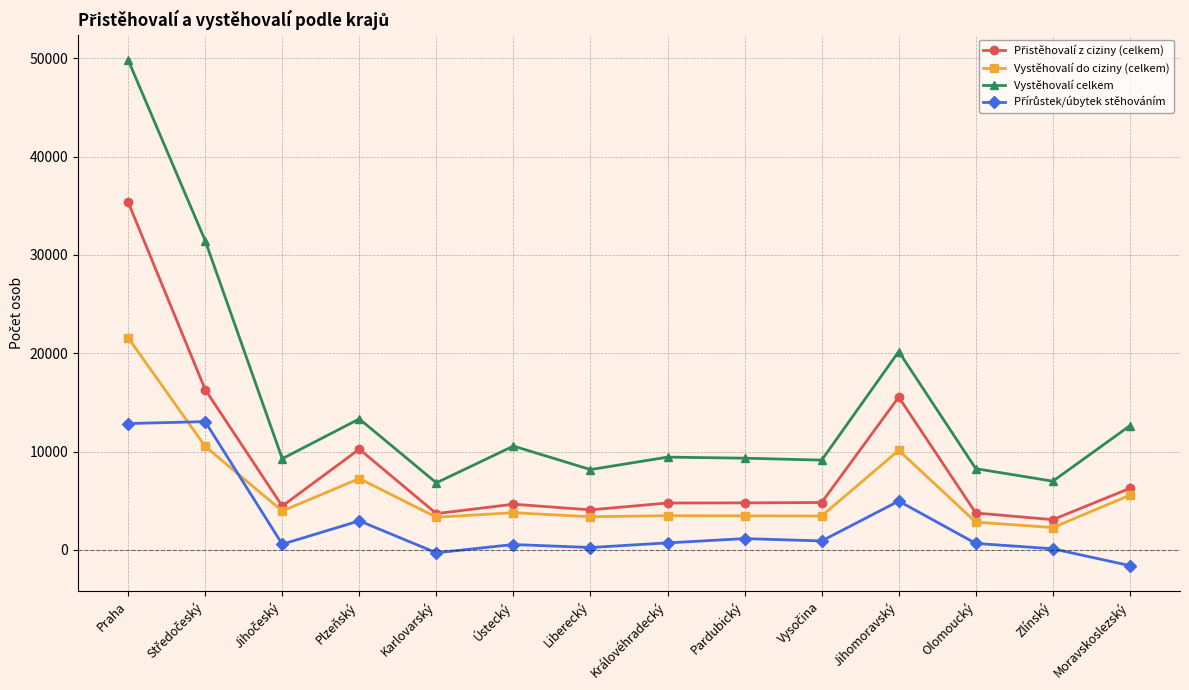

What is the minimum value for Vystěhovalí celkem?

6822